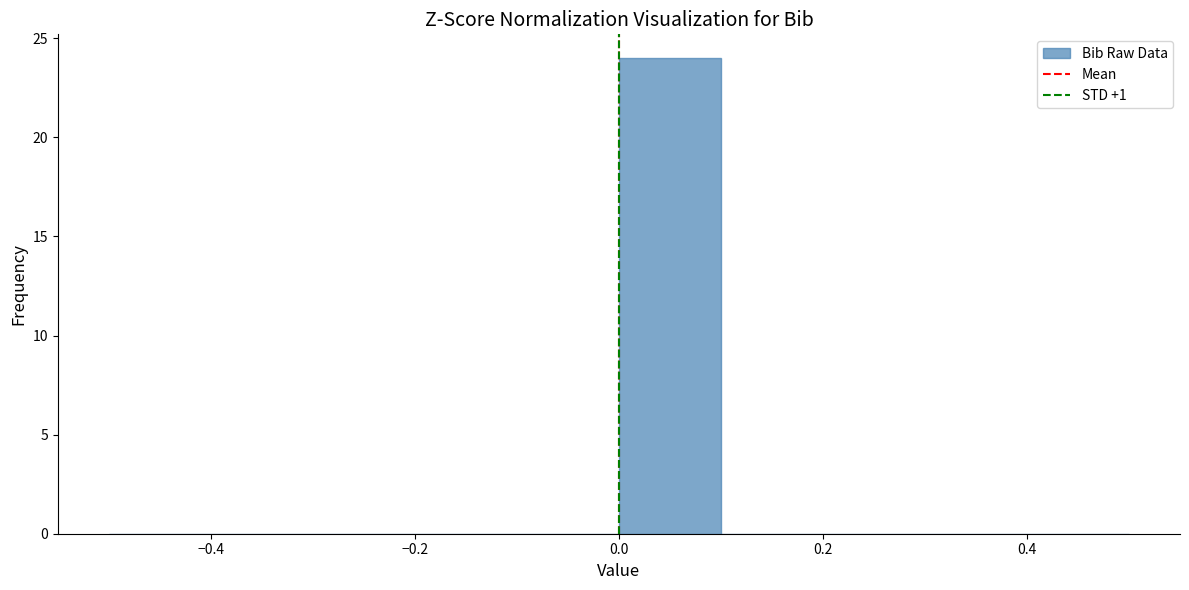

Which range on the x-axis has the tallest bar?

0.0 to 0.1